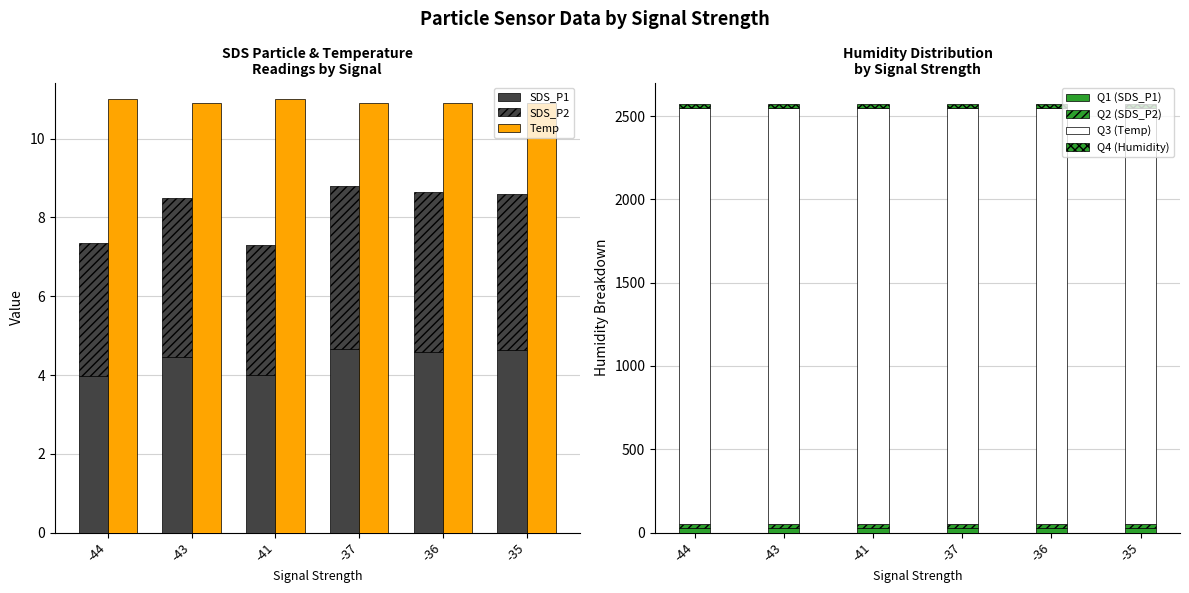

How many categories are shown in the chart?

6